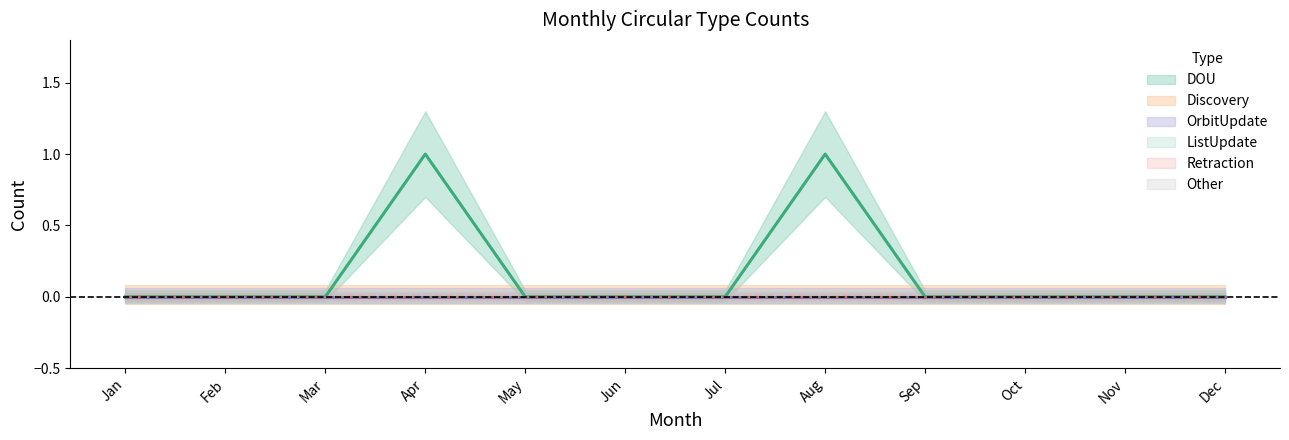

True or false: Discovery and Retraction cross at least once.

False